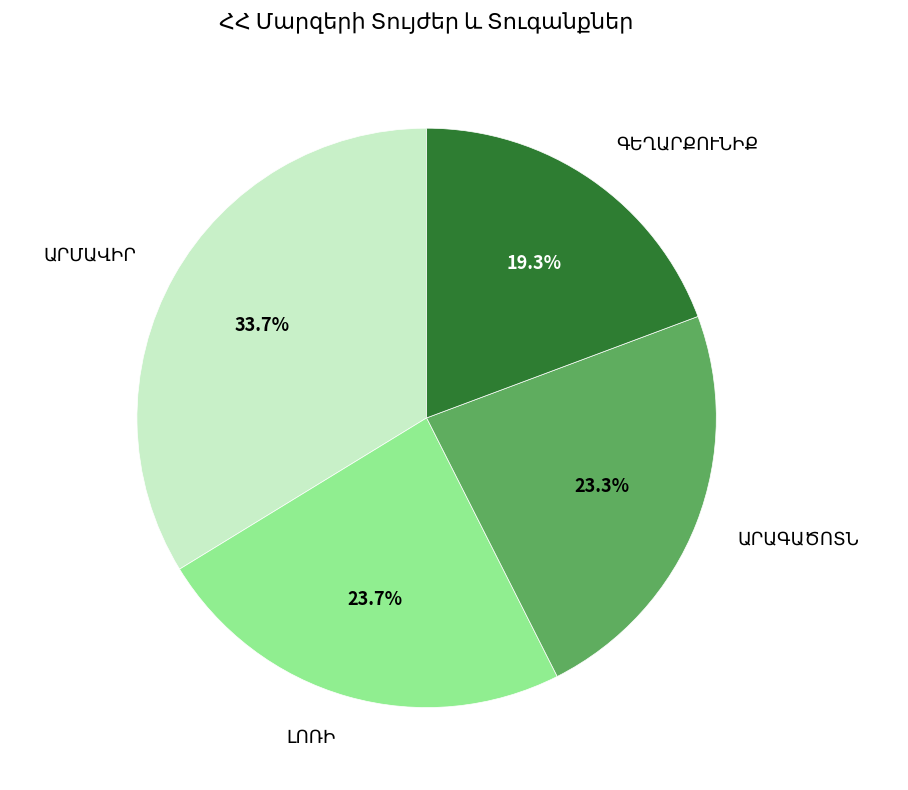

How many slices are in this pie chart?

4